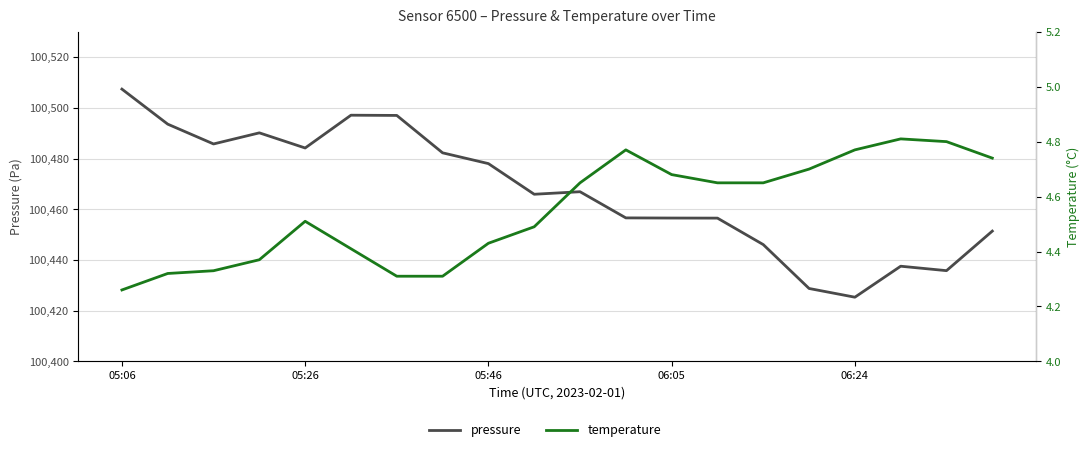

The temperature series shows 8.2 at 10. True or false?

False